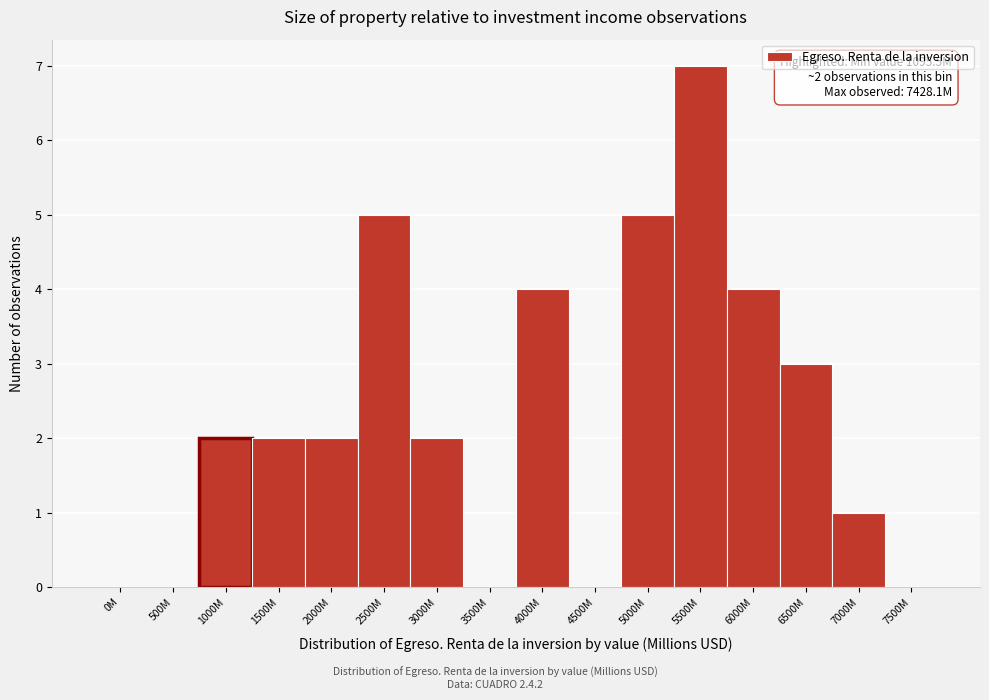

Reading right to left, transcribe all the data shown in this chart.

7500M=0	7000M=1	6500M=3	6000M=4	5500M=7	5000M=5	4500M=0	4000M=4	3500M=0	3000M=2	2500M=5	2000M=2	1500M=2	1000M=2	500M=0	0M=0